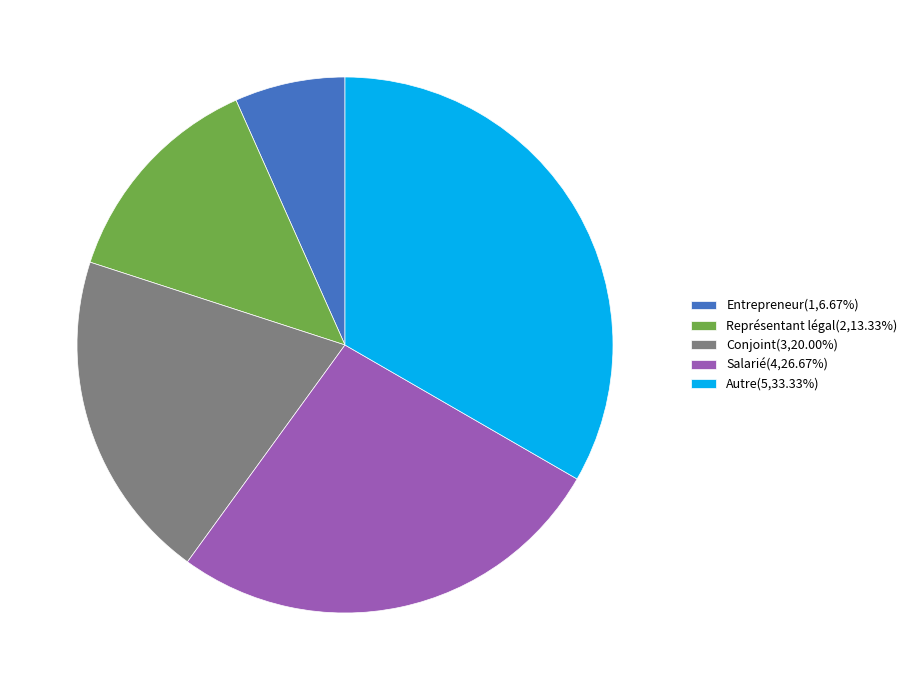

Combined, do Conjoint(3,20.00%) and Salarié(4,26.67%) account for over 50%?

No